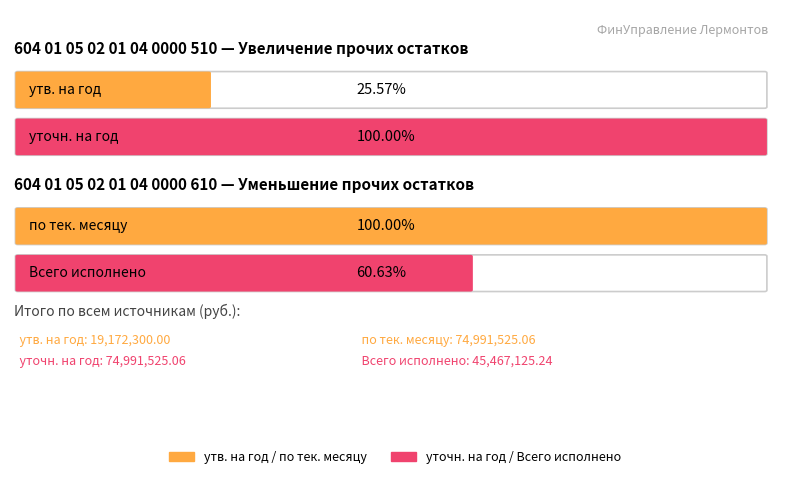

What is the total value across all series at Итого?

214622475.4